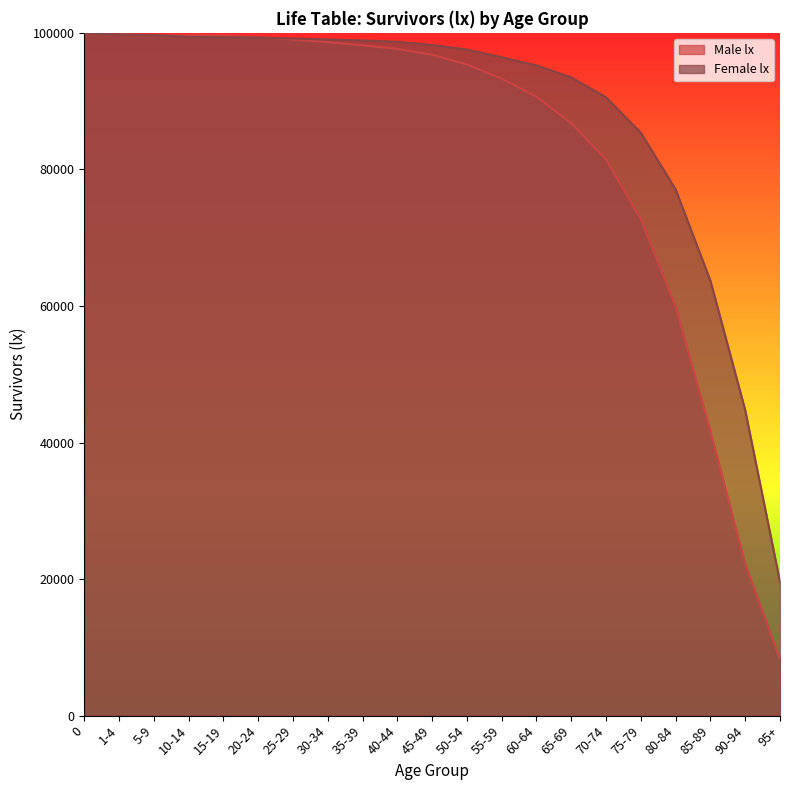

Is the value of Female lx at 10-14 greater than the value of Male lx at 25-29?

Yes